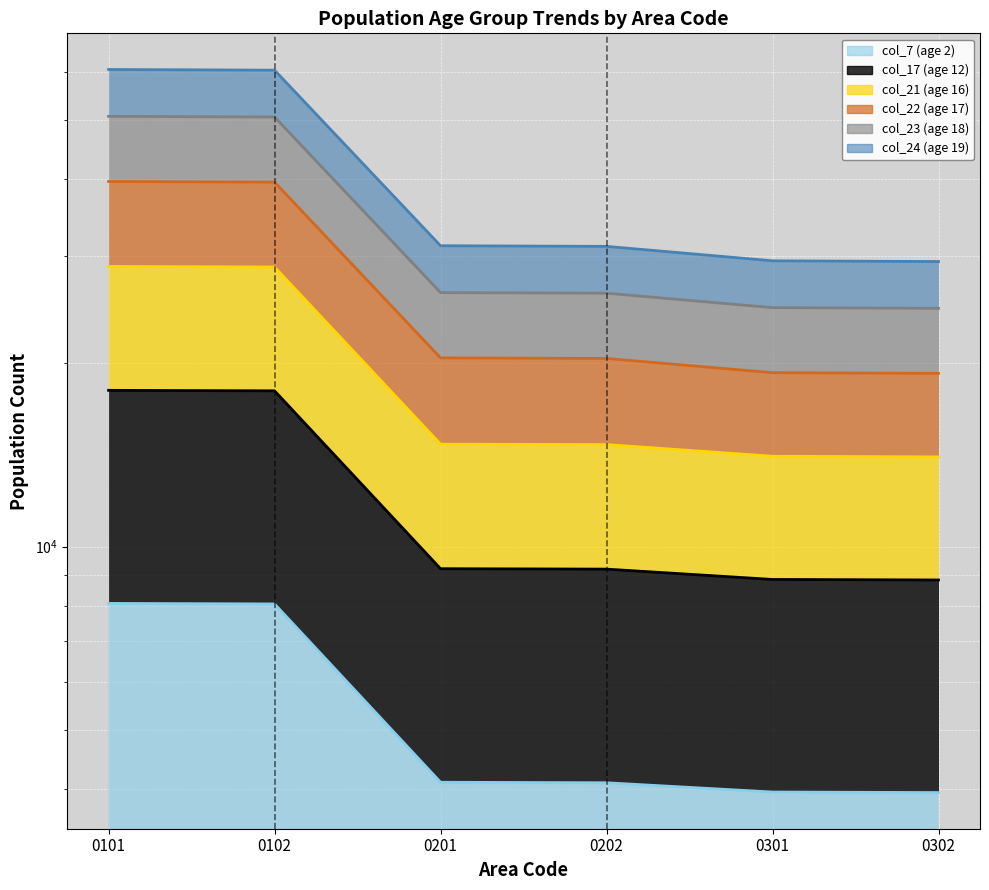

Read the col_21 (age 16) value at 0301.

19279